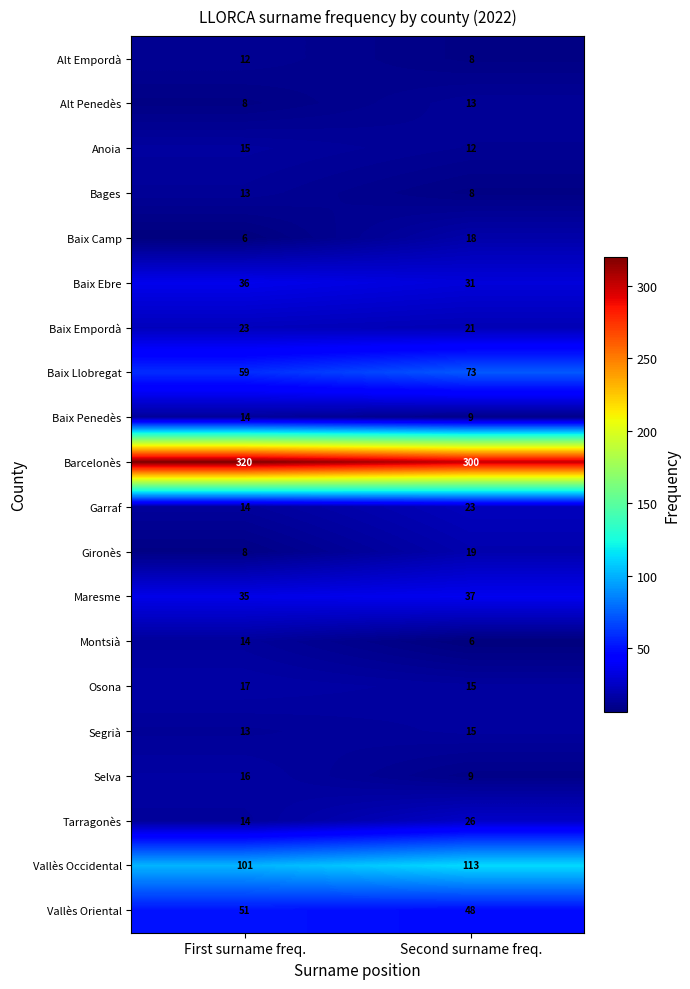

Rank the categories by Maresme value from highest to lowest.

Second surname freq., First surname freq.